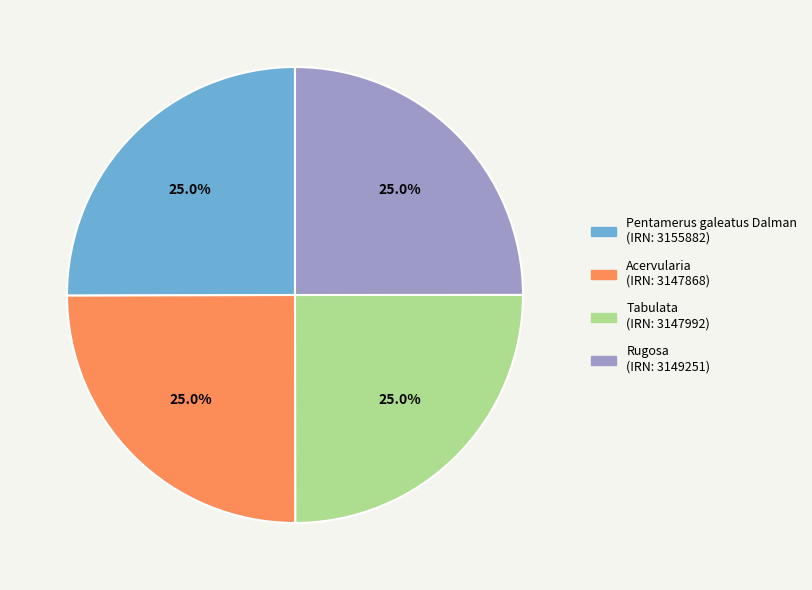

What percentage do Pentamerus galeatus Dalman and Tabulata together represent?

50.0%